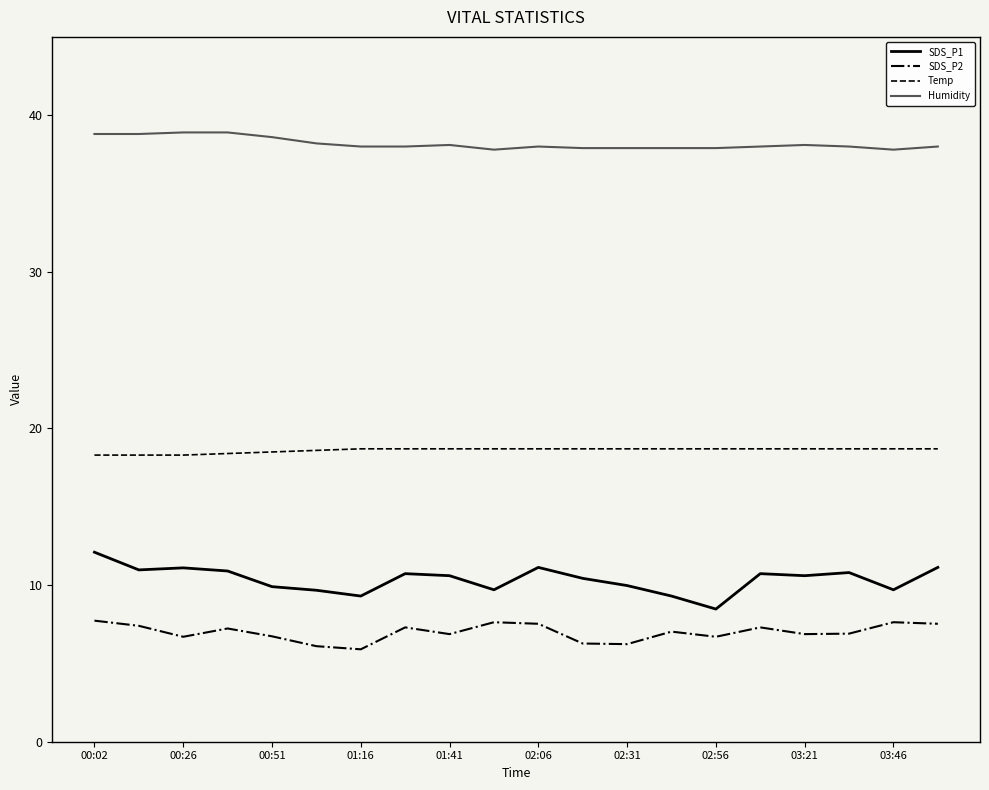

True or false: Temp and SDS_P2 intersect in this chart.

False